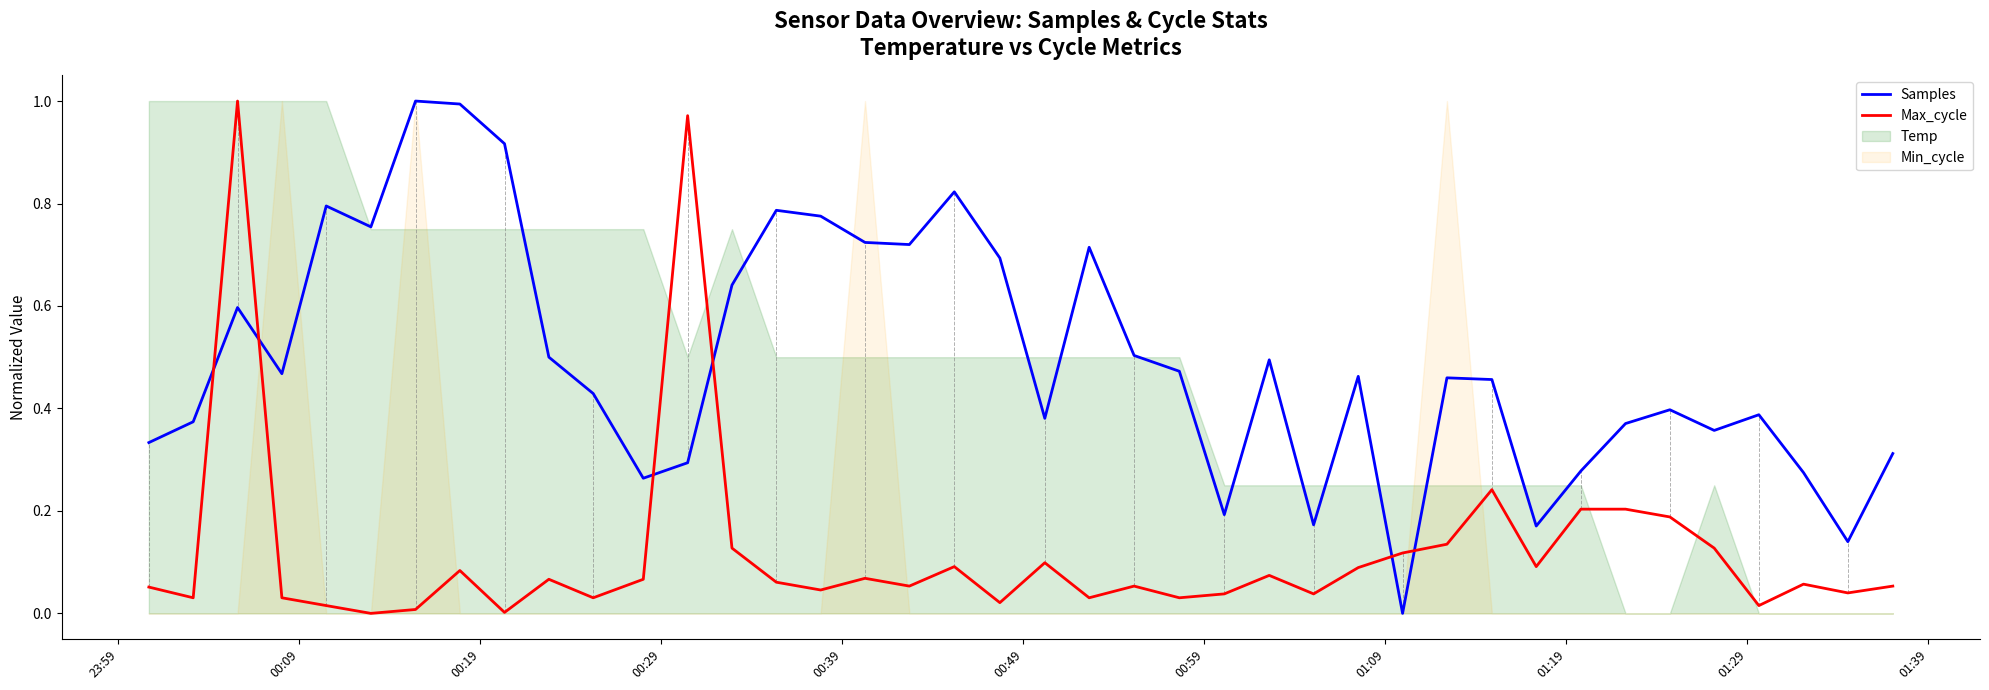

After their last crossing, which series has the higher values: Max_cycle or Samples?

Samples